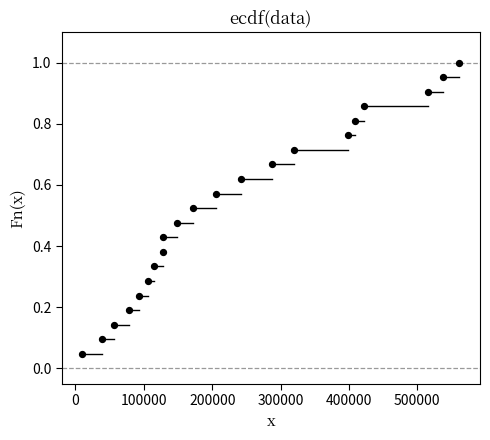

What is the range of X values (max minus min)?

551749.0